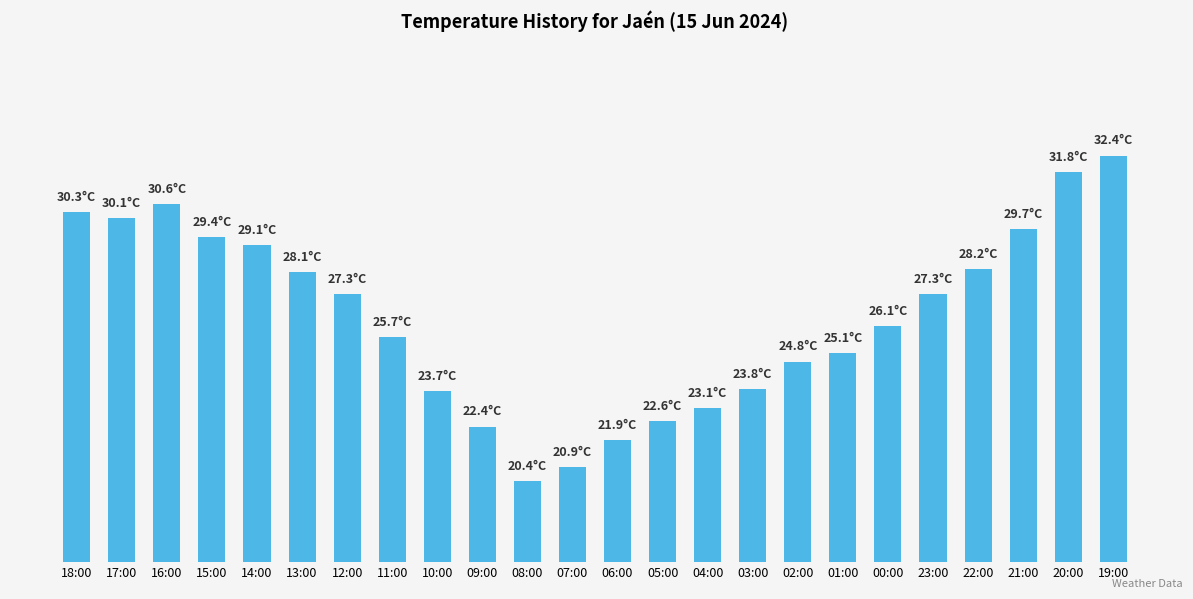

Reading left to right, list all the values displayed in this chart.

30.3	30.1	30.6	29.4	29.1	28.1	27.3	25.7	23.7	22.4	20.4	20.9	21.9	22.6	23.1	23.8	24.8	25.1	26.1	27.3	28.2	29.7	31.8	32.4